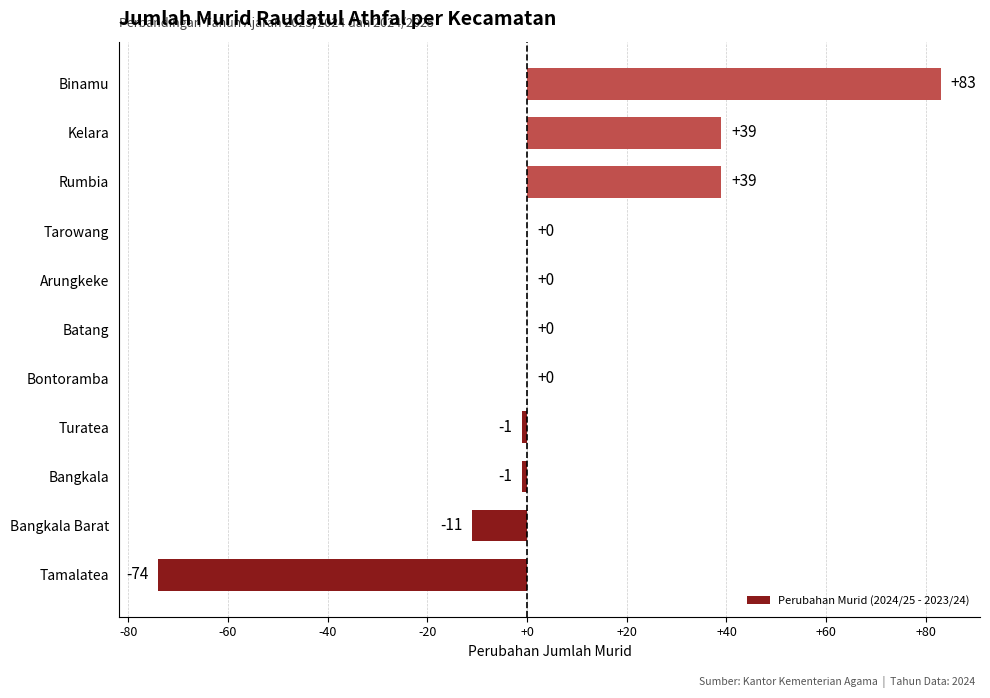

Are the bars horizontal?

Yes